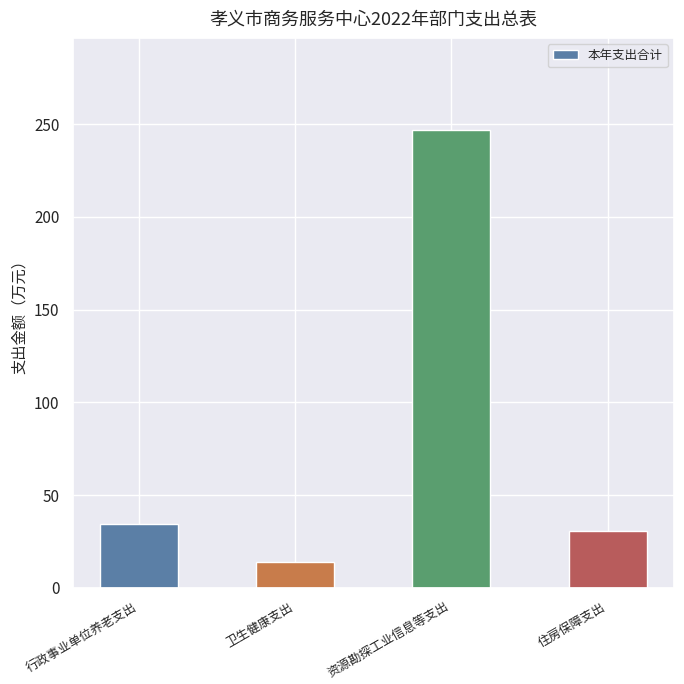

How many values are below 34?

2